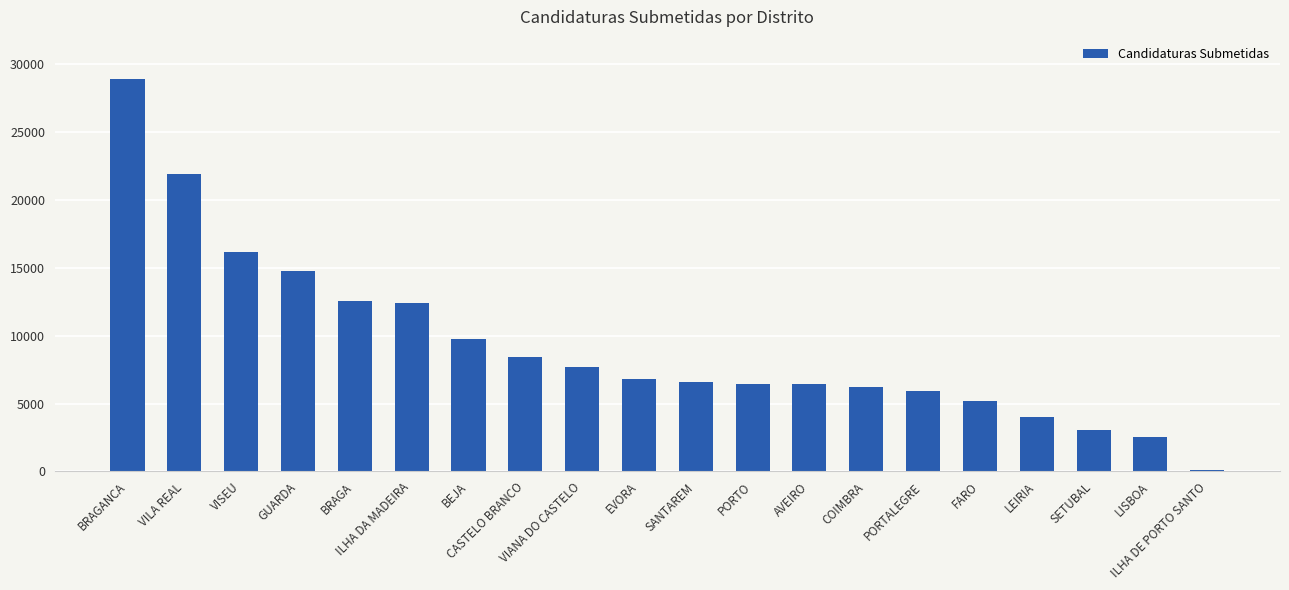

Which category has the lowest value across all series?

ILHA DE PORTO SANTO